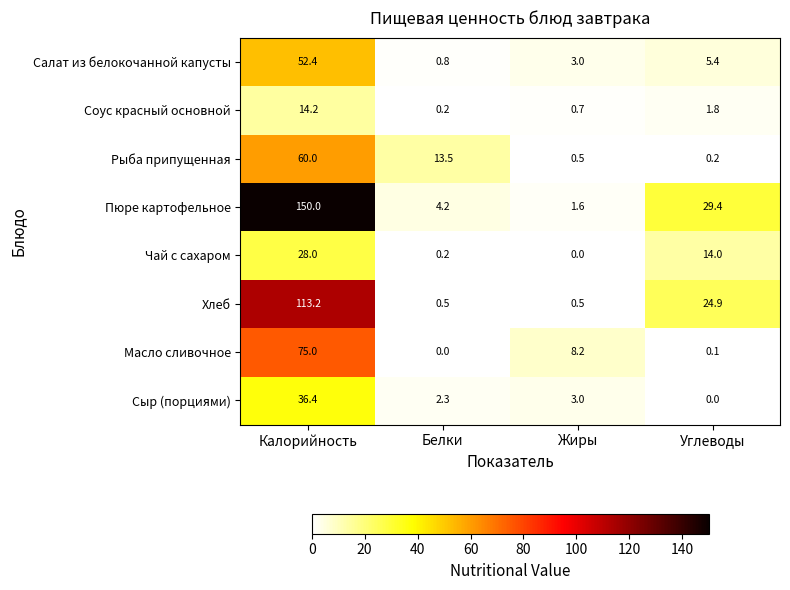

At which category does the chart reach its peak across all series?

Калорийность